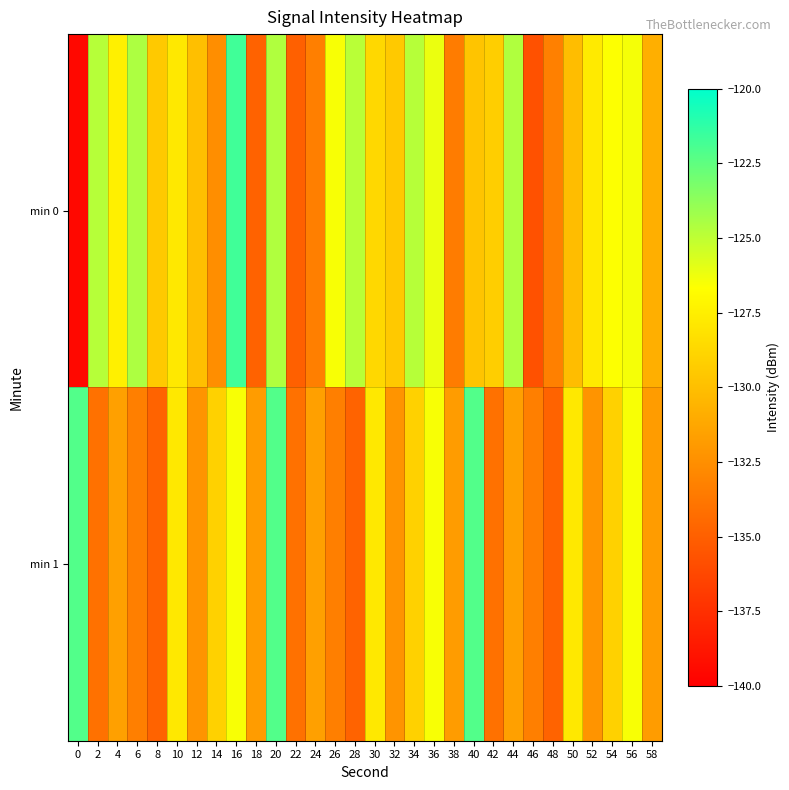

Reading right to left, extract all data points from this chart.

min 0: 58=-130.8	56=-126.4	54=-126.6	52=-127.8	50=-130.1	48=-133.2	46=-135.7	44=-124.6	42=-129.2	40=-129.7	38=-133.5	36=-126.1	34=-124.8	32=-129.5	30=-128.7	28=-124.9	26=-126.5	24=-133.3	22=-134.9	20=-124.6	18=-134.9	16=-121.7	14=-132.5	12=-130.0	10=-127.9	8=-129.5	6=-124.5	4=-127.4	2=-124.8	0=-139.5
min 1: 58=-131.8	56=-126.5	54=-129.0	52=-132.2	50=-127.9	48=-134.8	46=-133.3	44=-131.6	42=-134.1	40=-122.2	38=-131.8	36=-126.5	34=-129.0	32=-132.2	30=-127.9	28=-134.8	26=-133.3	24=-131.6	22=-134.1	20=-122.2	18=-131.8	16=-126.5	14=-129.0	12=-132.2	10=-127.9	8=-134.8	6=-133.3	4=-131.6	2=-134.1	0=-122.2